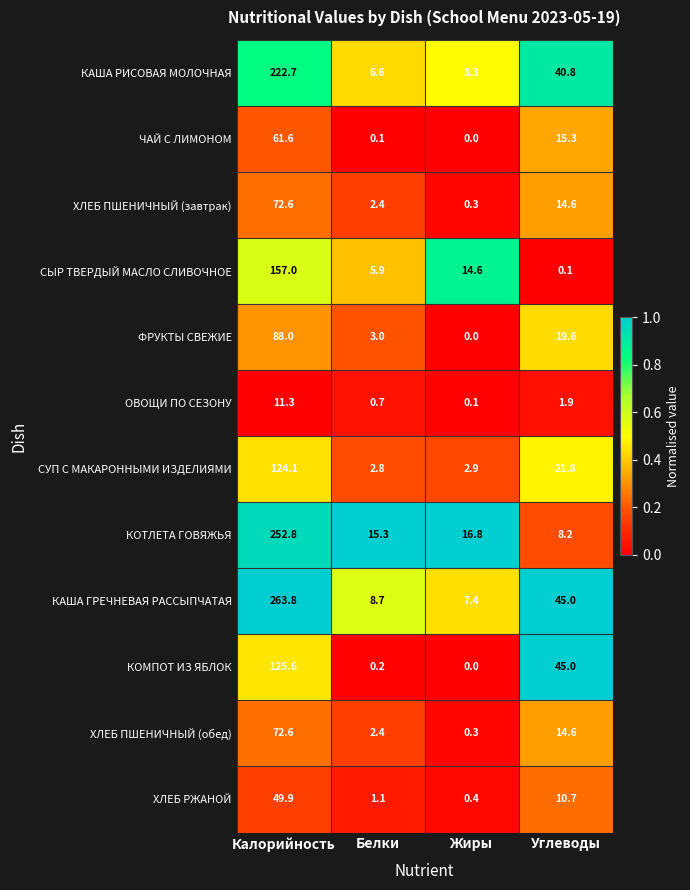

Which series has the largest total across all categories?

КАША ГРЕЧНЕВАЯ РАССЫПЧАТАЯ